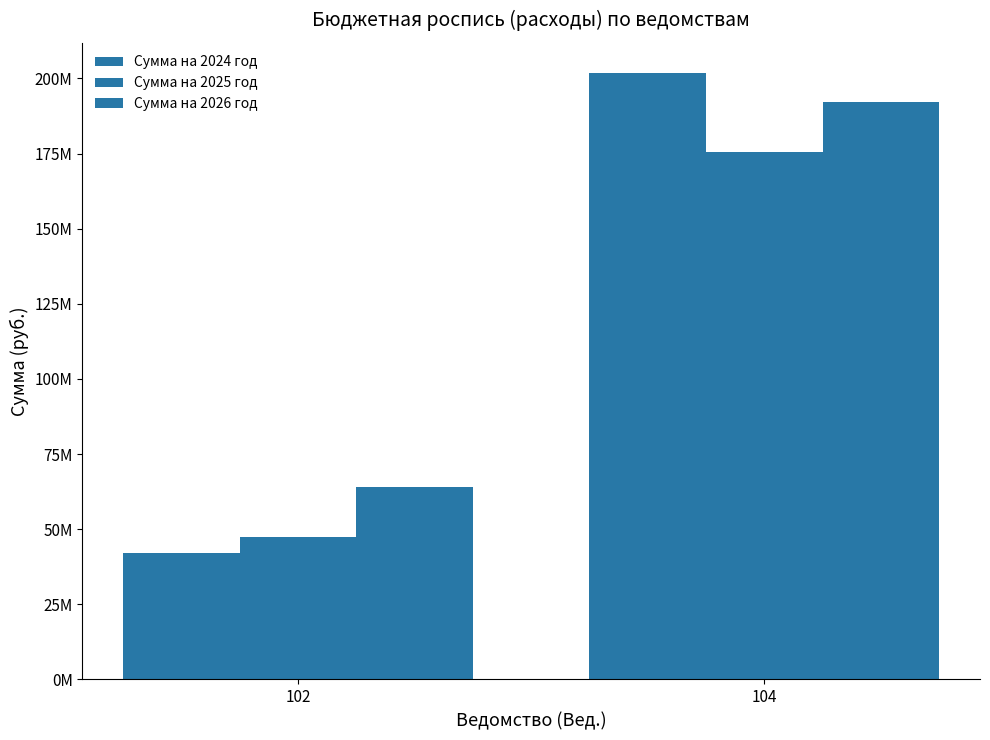

Which has a higher value, 102 or 104?

104